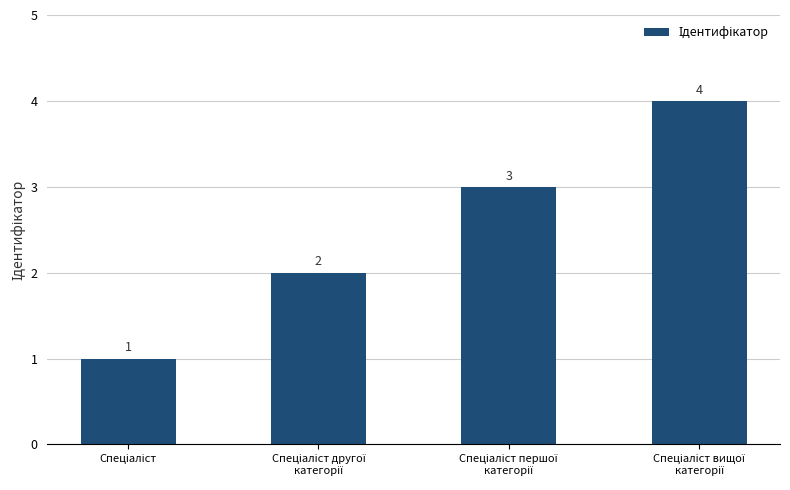

What is the sum of all values?

10